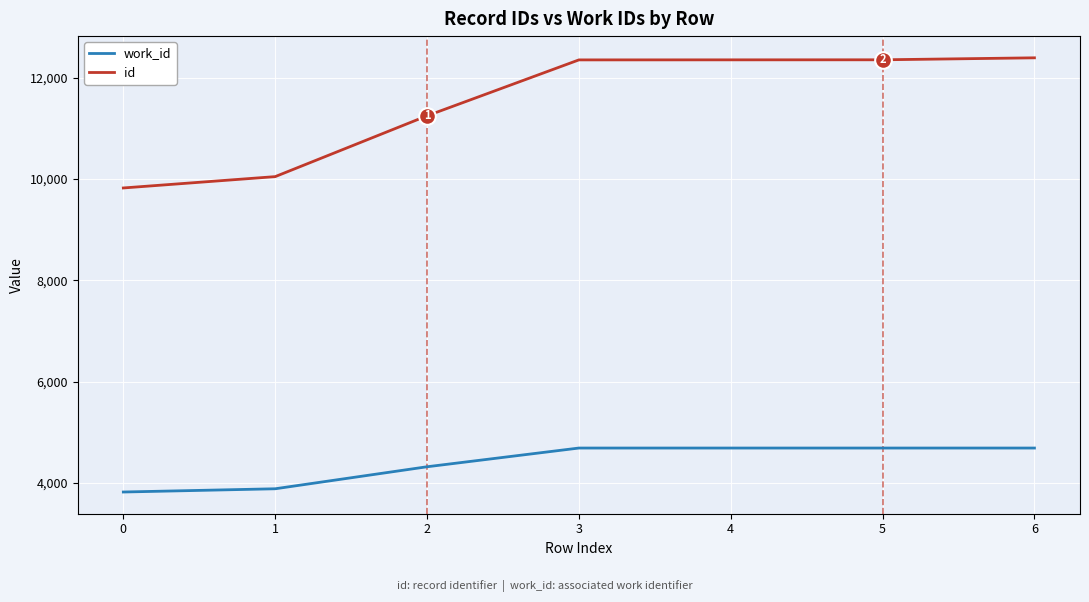

What is the sum of all id values?

80593